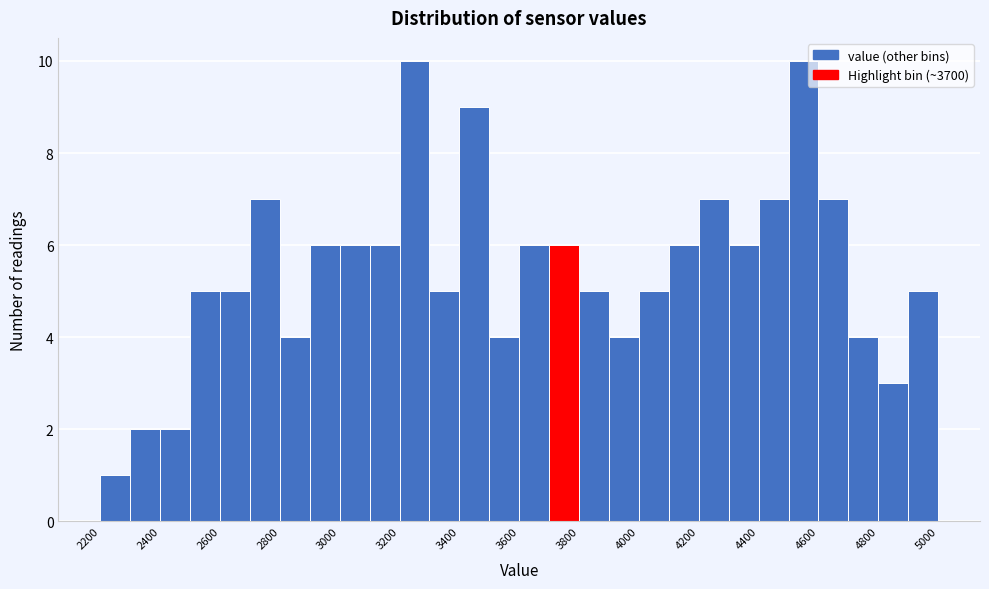

Reading left to right, transcribe this chart: for each bar, give the range it covers on the x-axis and its height. The values are not printed on the chart, so give them approximately, as read against the axis.

2200 to 2300: 1
2300 to 2400: 2
2400 to 2500: 2
2500 to 2600: 5
2600 to 2700: 5
2700 to 2800: 7
2800 to 2900: 4
2900 to 3000: 6
3000 to 3100: 6
3100 to 3200: 6
3200 to 3300: 10
3300 to 3400: 5
3400 to 3500: 9
3500 to 3600: 4
3600 to 3700: 6
3700 to 3800: 6
3800 to 3900: 5
3900 to 4000: 4
4000 to 4100: 5
4100 to 4200: 6
4200 to 4300: 7
4300 to 4400: 6
4400 to 4500: 7
4500 to 4600: 10
4600 to 4700: 7
4700 to 4800: 4
4800 to 4900: 3
4900 to 5000: 5